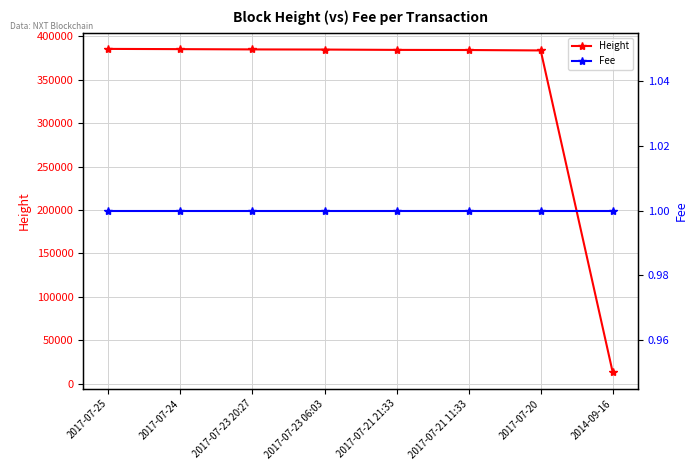

What is the value of the Height point at the 8th from the left?

13002